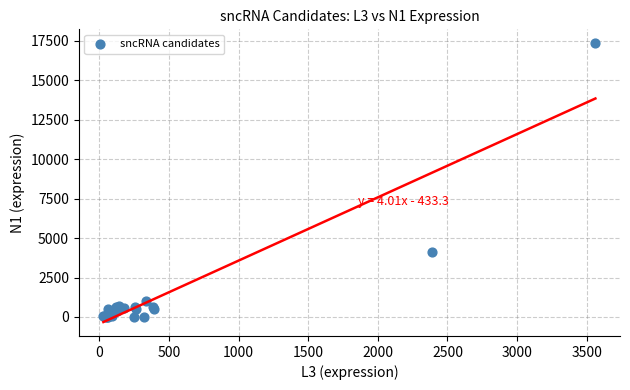

What Y value in the scatter plot is closest to 8677?

4104.9